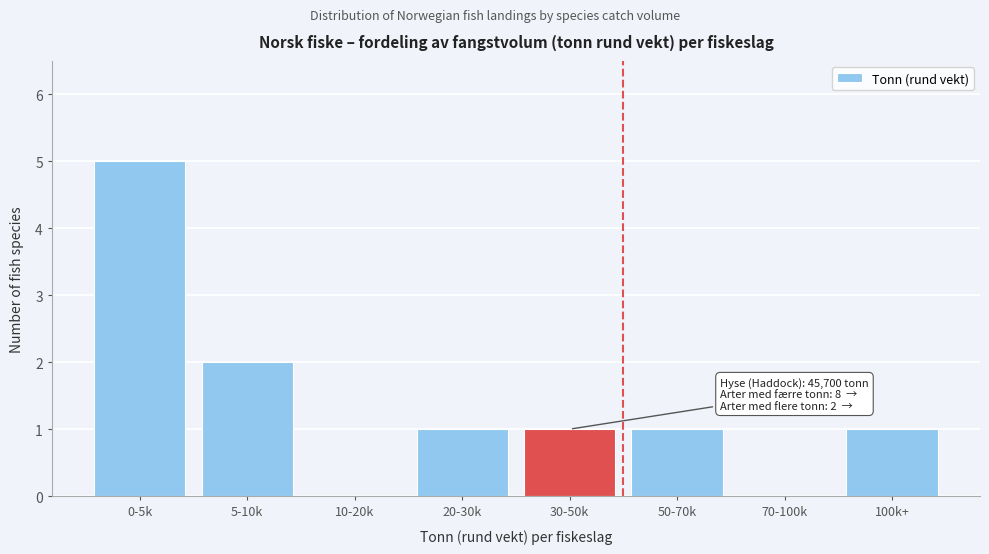

Reading right to left, list all the values displayed in this chart.

100k+=1	70-100k=0	50-70k=1	30-50k=1	20-30k=1	10-20k=0	5-10k=2	0-5k=5